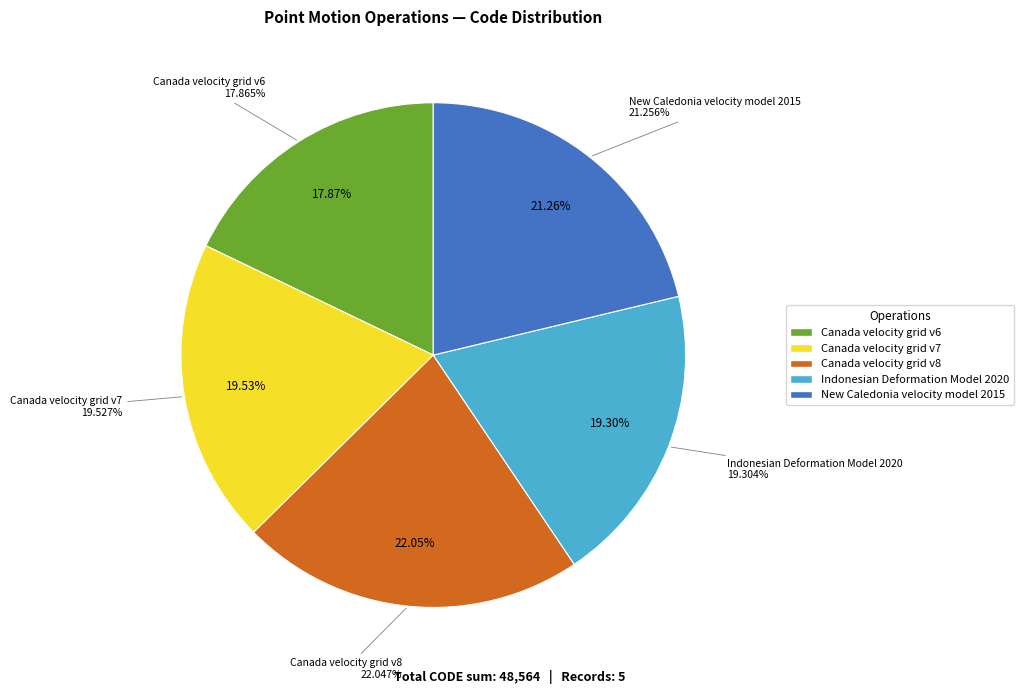

How many slices are in this pie chart?

5